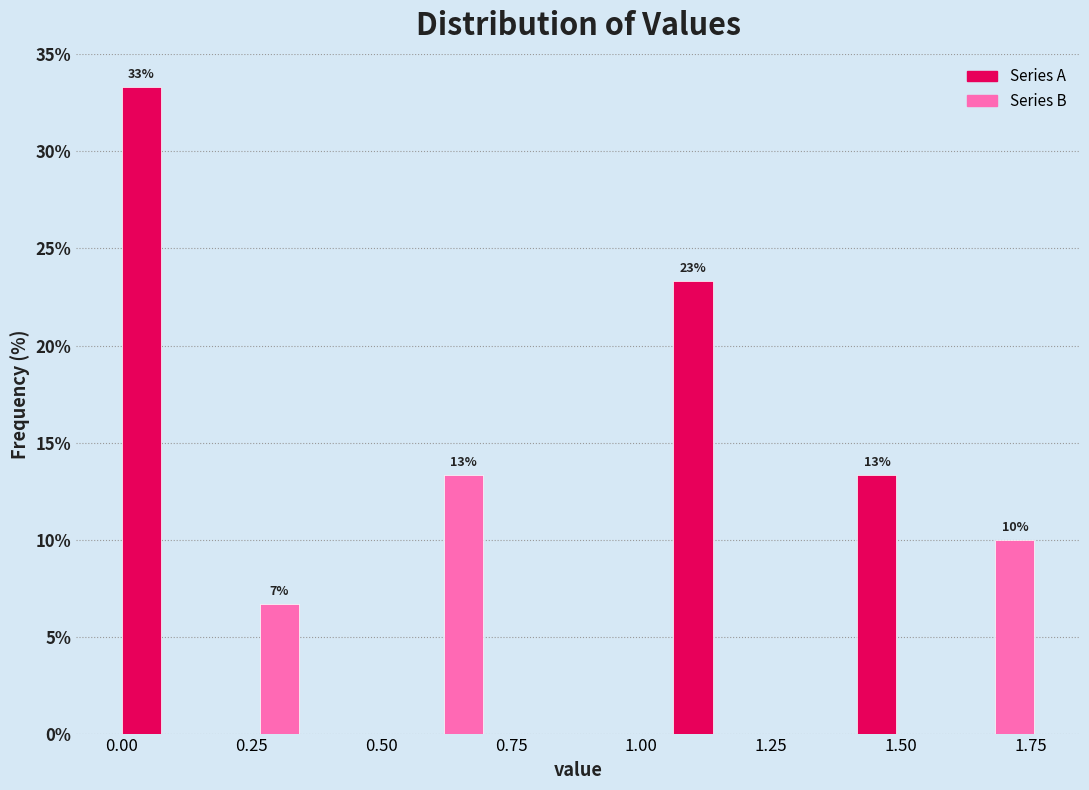

Around what value on the x-axis is the tallest bar? Give the approximate position of its centre, as read against the axis.

0.05